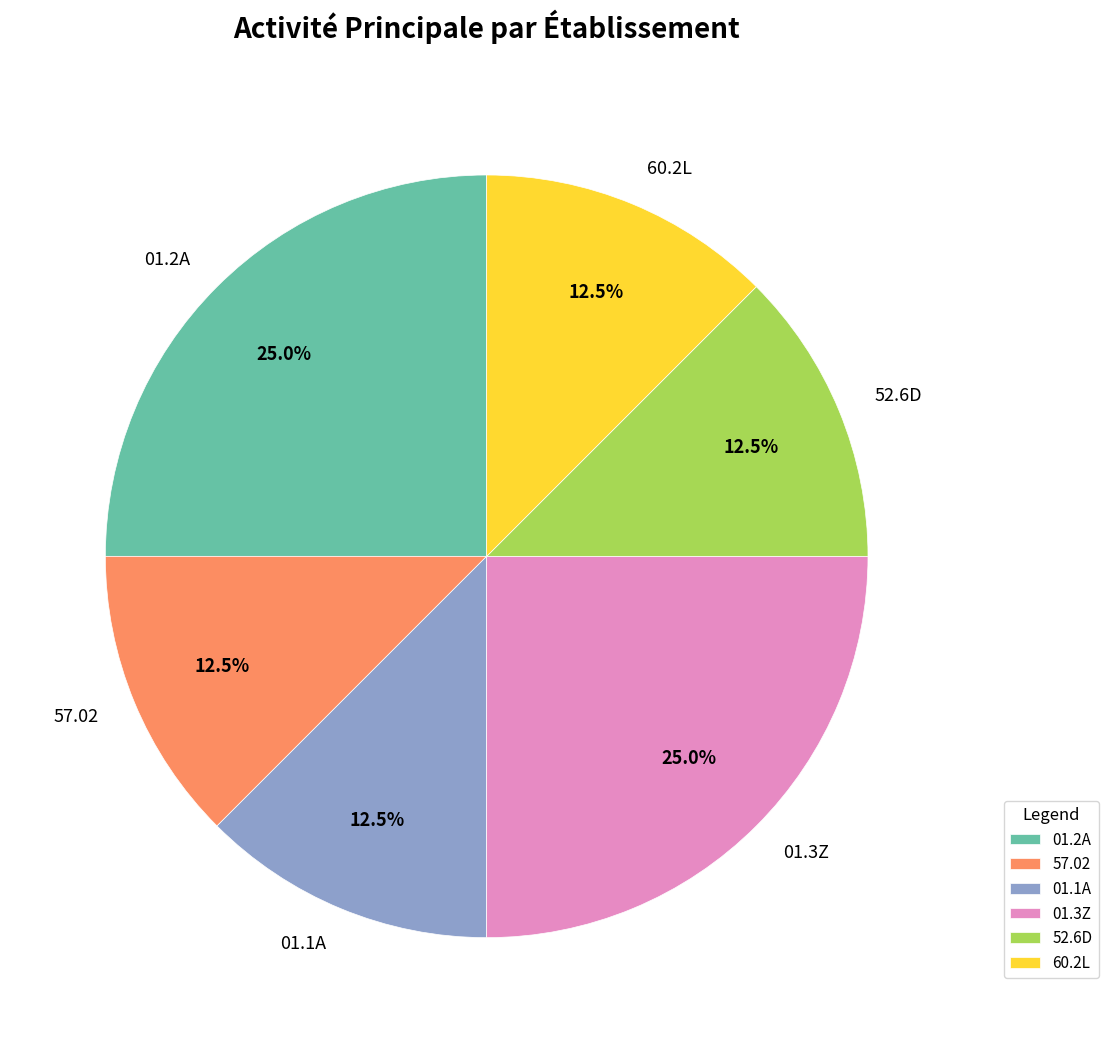

Does 01.2A account for over 50% of the chart?

No